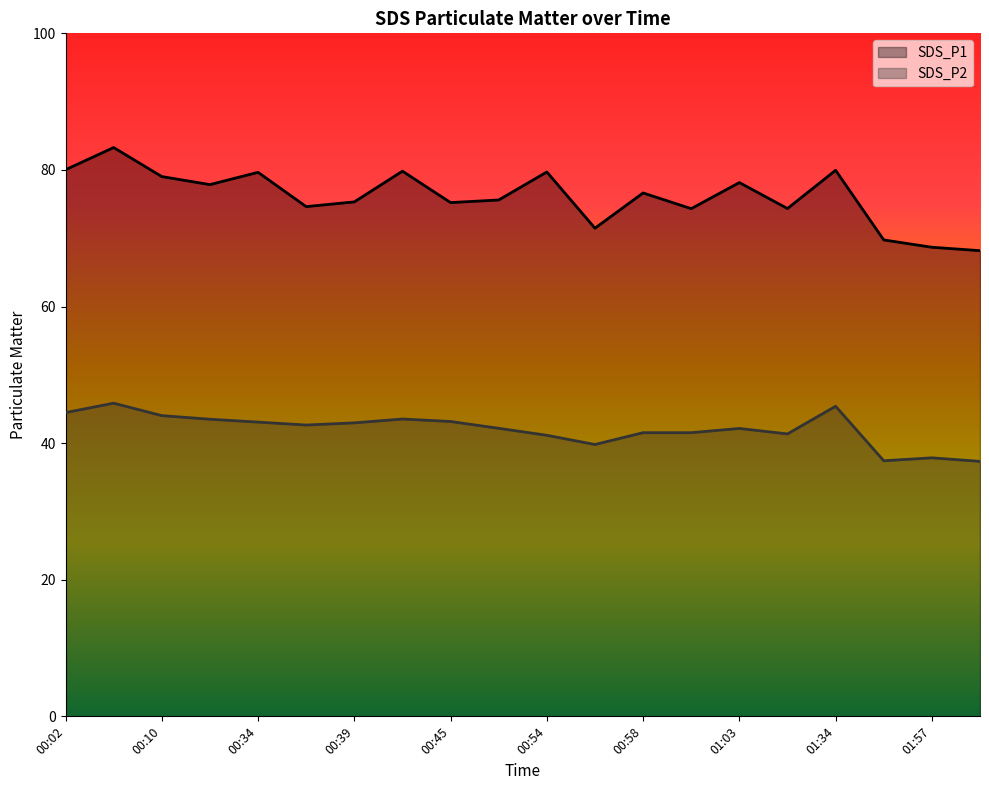

Reading left to right, transcribe all the data shown in this chart.

SDS_P1: 00:02=80.0	00:07=83.3	00:10=79.0	00:33=77.8	00:34=79.7	00:37=74.6	00:39=75.3	00:42=79.8	00:45=75.2	00:47=75.6	00:54=79.7	00:55=71.5	00:58=76.6	01:00=74.3	01:03=78.2	01:06=74.3	01:34=80.0	01:47=69.8	01:57=68.7	02:00=68.2
SDS_P2: 00:02=44.5	00:07=45.9	00:10=44.0	00:33=43.5	00:34=43.1	00:37=42.6	00:39=43.0	00:42=43.5	00:45=43.2	00:47=42.2	00:54=41.1	00:55=39.8	00:58=41.5	01:00=41.5	01:03=42.1	01:06=41.4	01:34=45.4	01:47=37.4	01:57=37.9	02:00=37.3